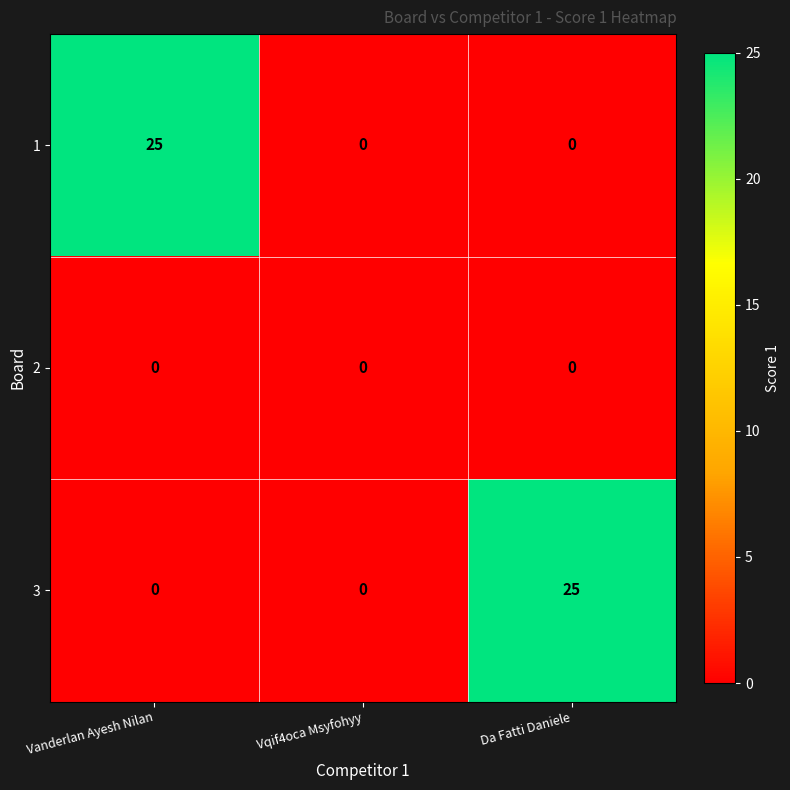

Count the 1 values in the range 0 to 25.

3